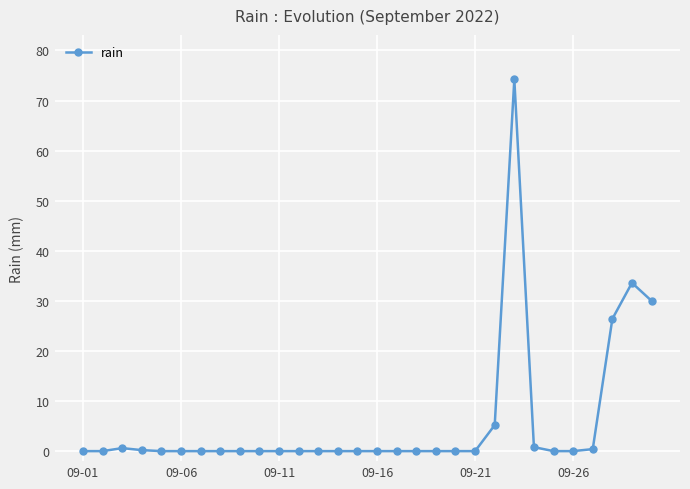

How many categories are shown in the chart?

30